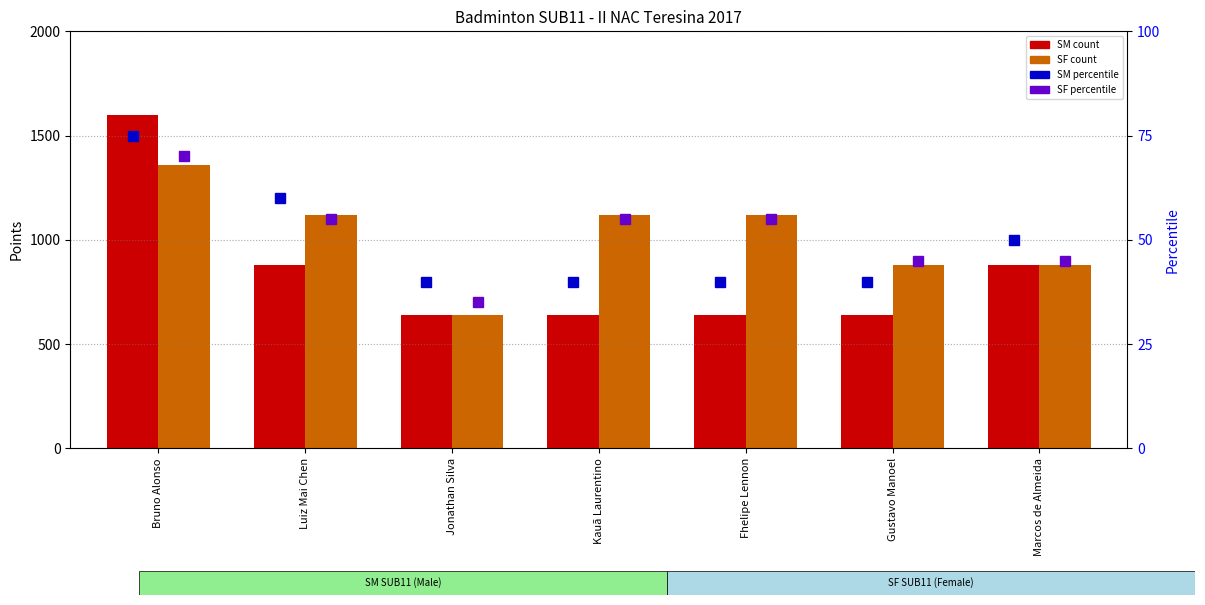

Between Luiz Mai Chen and Jonathan Silva, which series saw the biggest shift?

SF SUB11 count